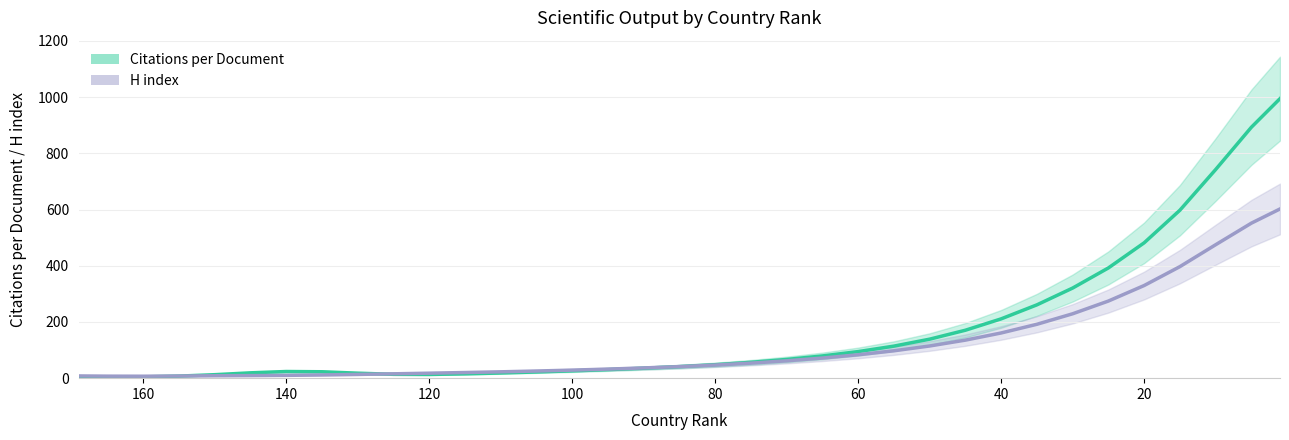

The Citations per Document series shows 860.2 at 20. True or false?

False